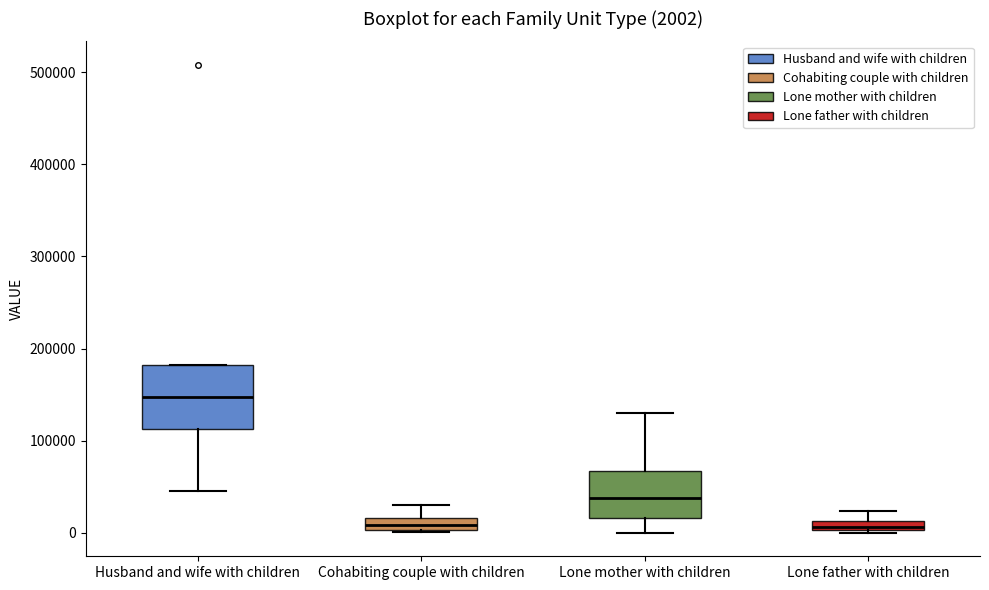

Which box is the tallest, from its lower edge to its upper edge?

Husband and wife with children